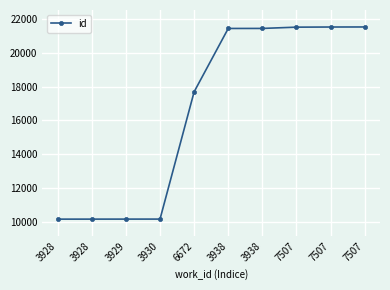

Which category has the lowest value across all series?

3928